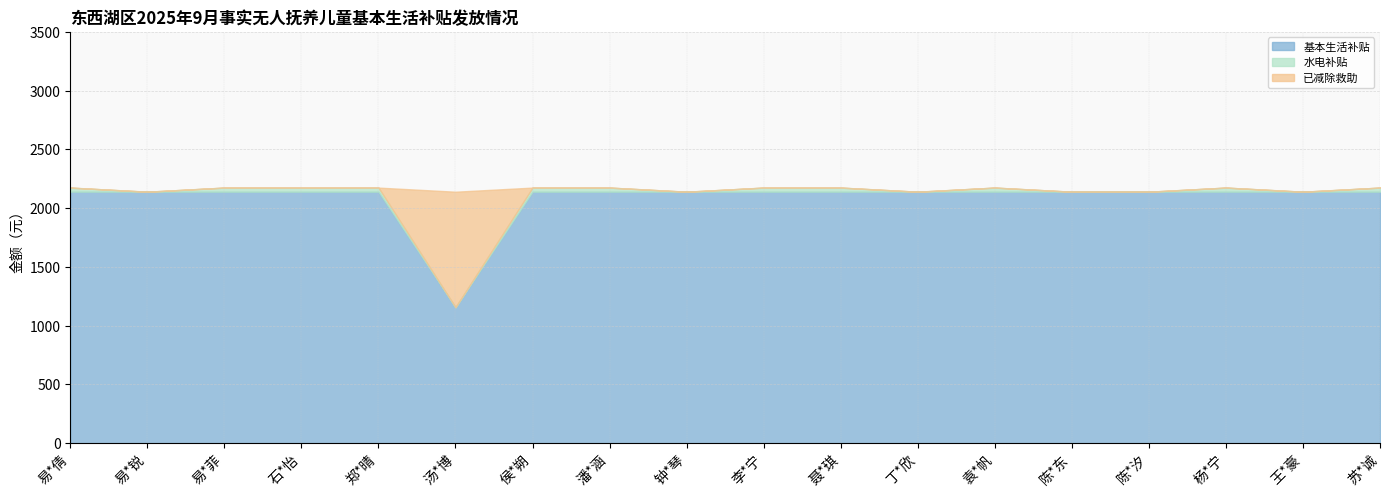

Which series has the largest total across all categories?

基本生活补贴